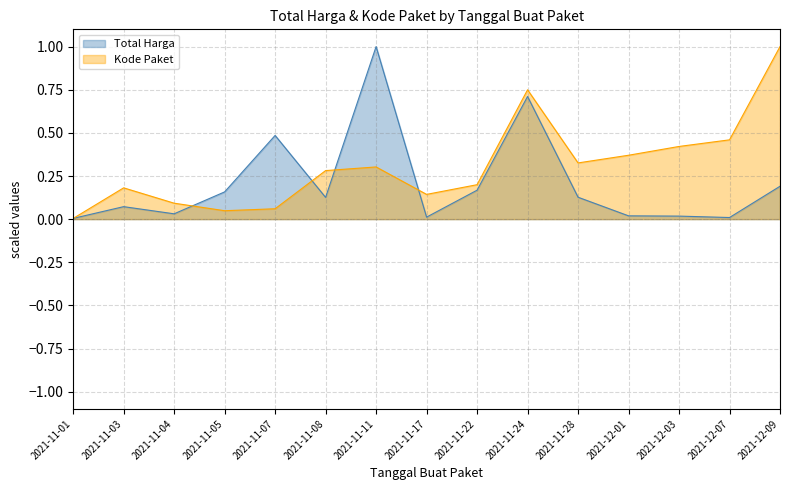

At which category does Total Harga reach its first local valley?

2021-11-04